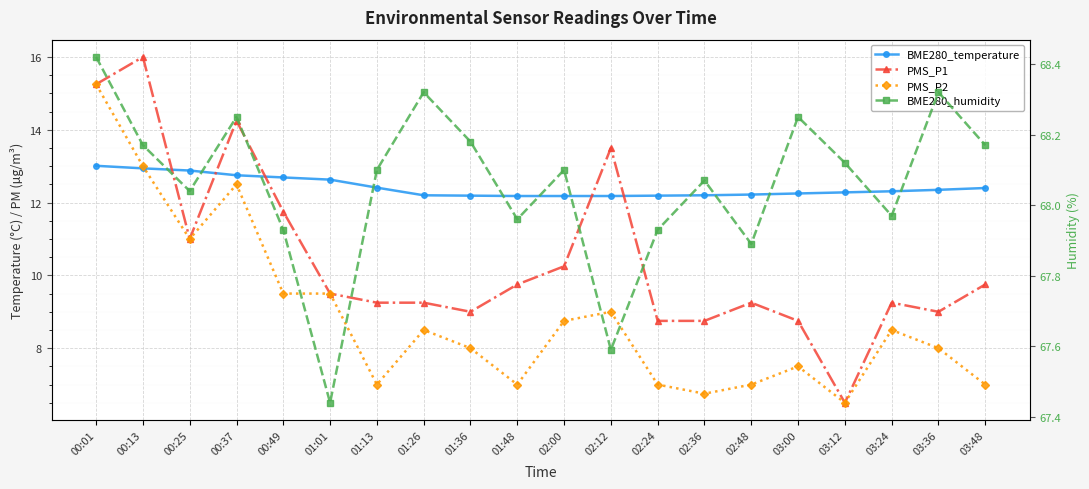

How many data points in PMS_P1 are less than 9?

4